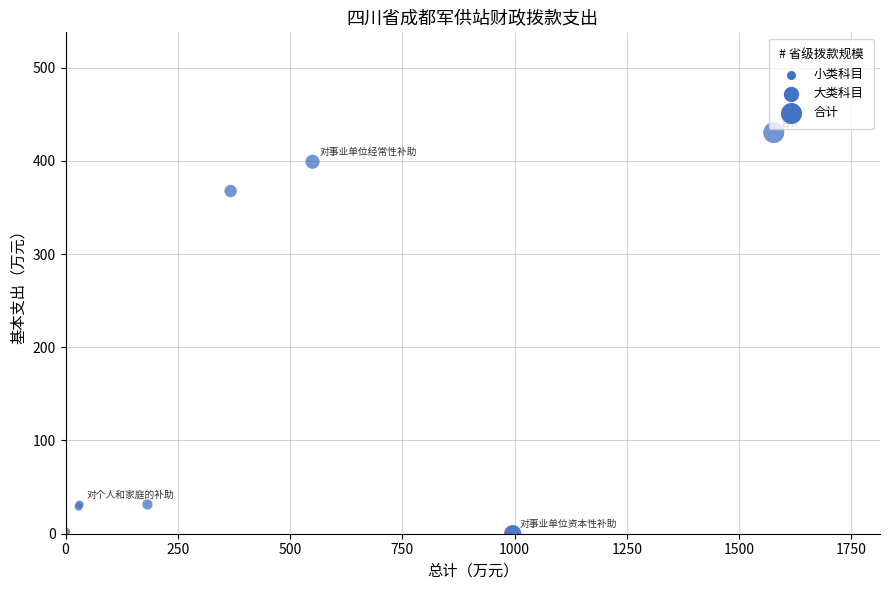

What Y value in the scatter plot is closest to 215?

367.6